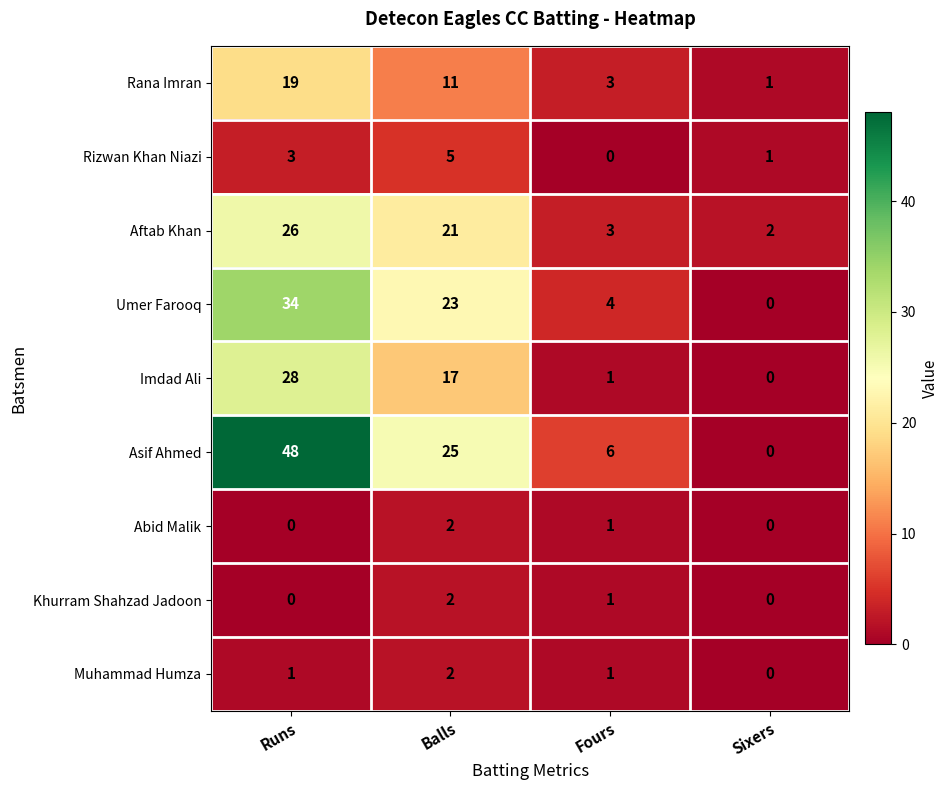

What is the total value across all series at Runs?

159